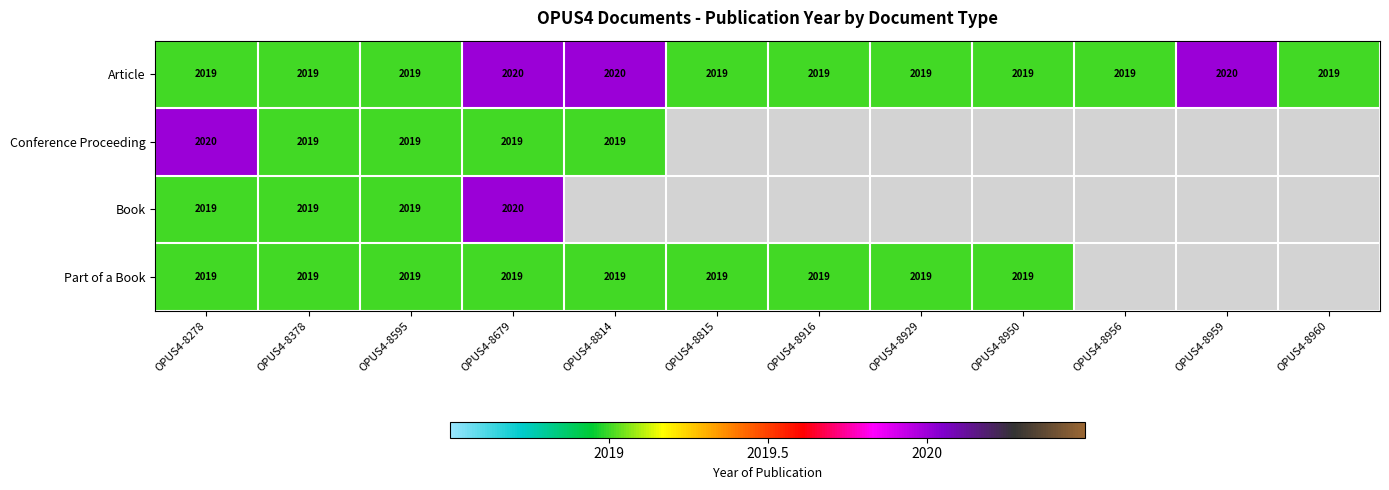

The Part of a Book series shows 2019 at OPUS4-8278. True or false?

True